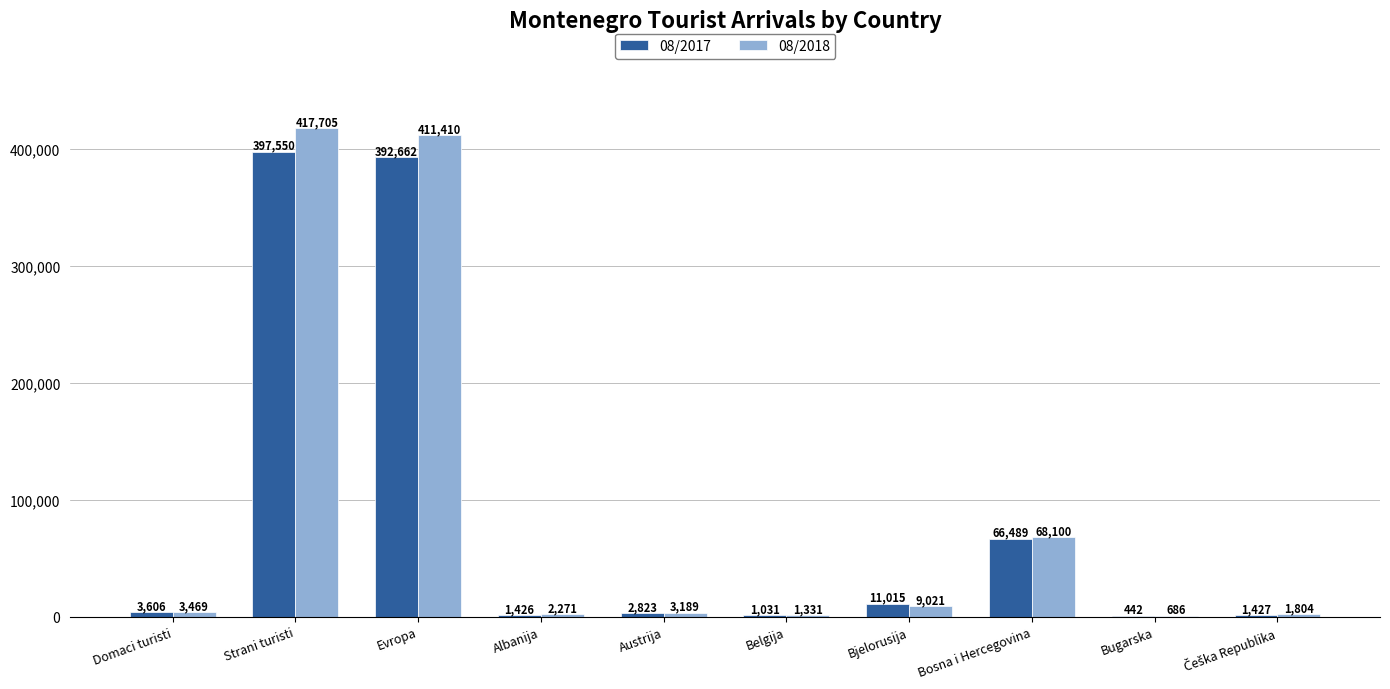

Where is 08/2017 nearest to the value 198996?

Bosna i Hercegovina